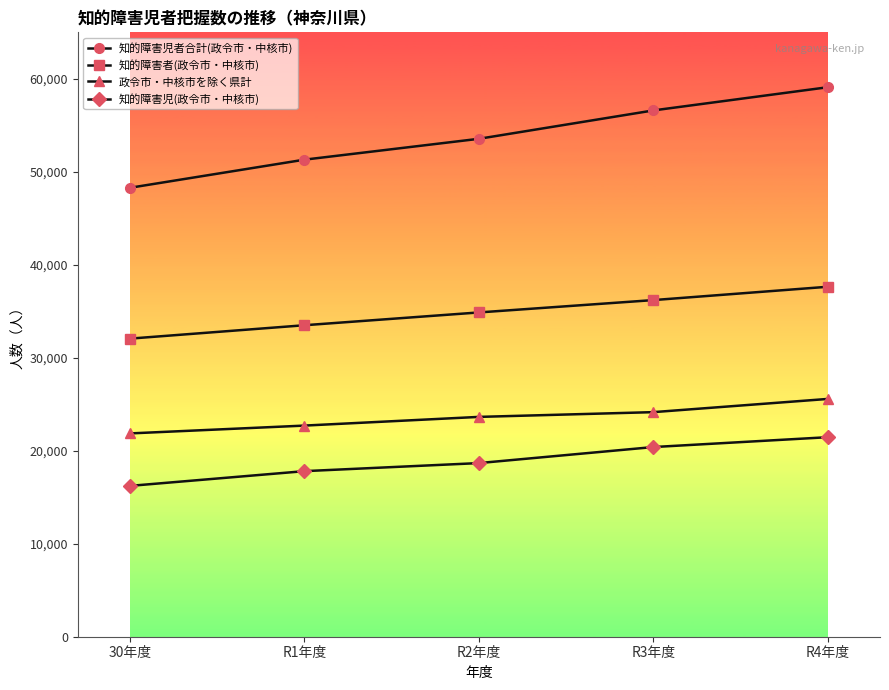

What is the spread (max minus min) of values at R1年度?

33500